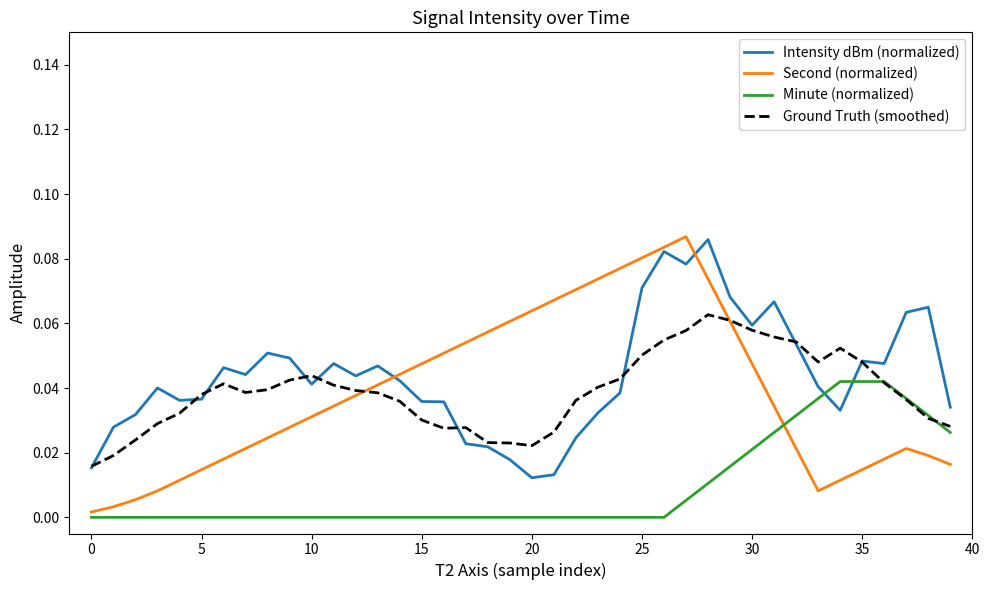

What is the sum of all Ground Truth (smoothed) values?

1.6